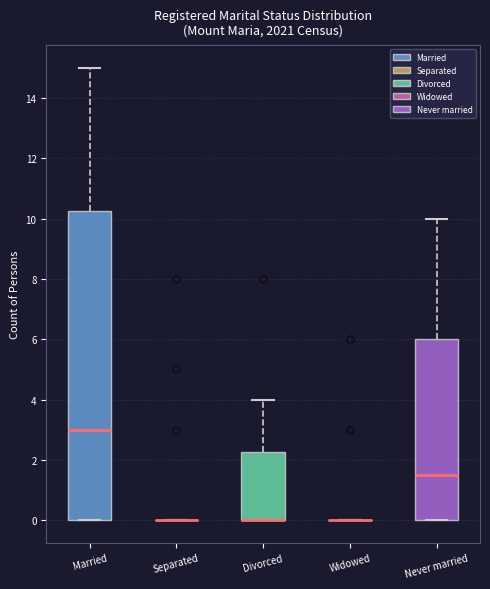

Reading left to right, read every box against the y-axis: the position of its median line, the range the box covers, and the ends of its whiskers. The values are not printed on the chart, so give them approximately, as read against the axis.

Married: median 3.0, box 0.0 to 10.2, whiskers 0.0 to 15.0
Separated: box collapsed to a line at 0.0, whiskers 0.0 to 0.0
Divorced: median 0.0 (drawn on the box's lower edge), box 0.0 to 2.2, whiskers 0.0 to 4.0
Widowed: box collapsed to a line at 0.0, whiskers 0.0 to 0.0
Never married: median 1.6, box 0.0 to 6.0, whiskers 0.0 to 10.0